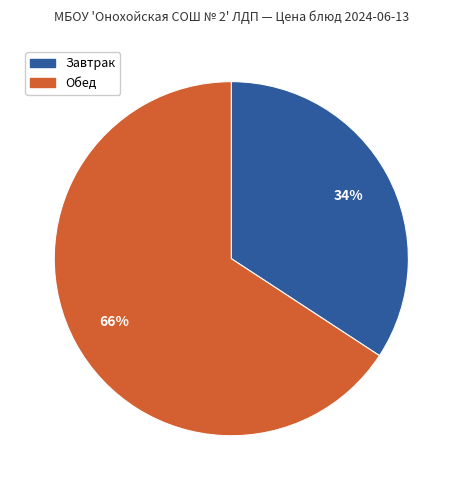

To the nearest percent, what is the difference between the largest and smallest slice percentages?

32%